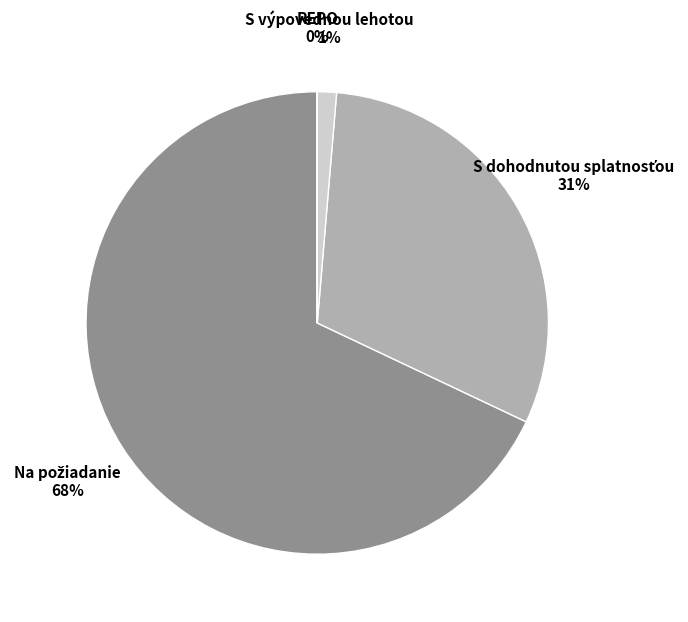

To the nearest percent, what is the difference between the largest and smallest slice percentages?

68%